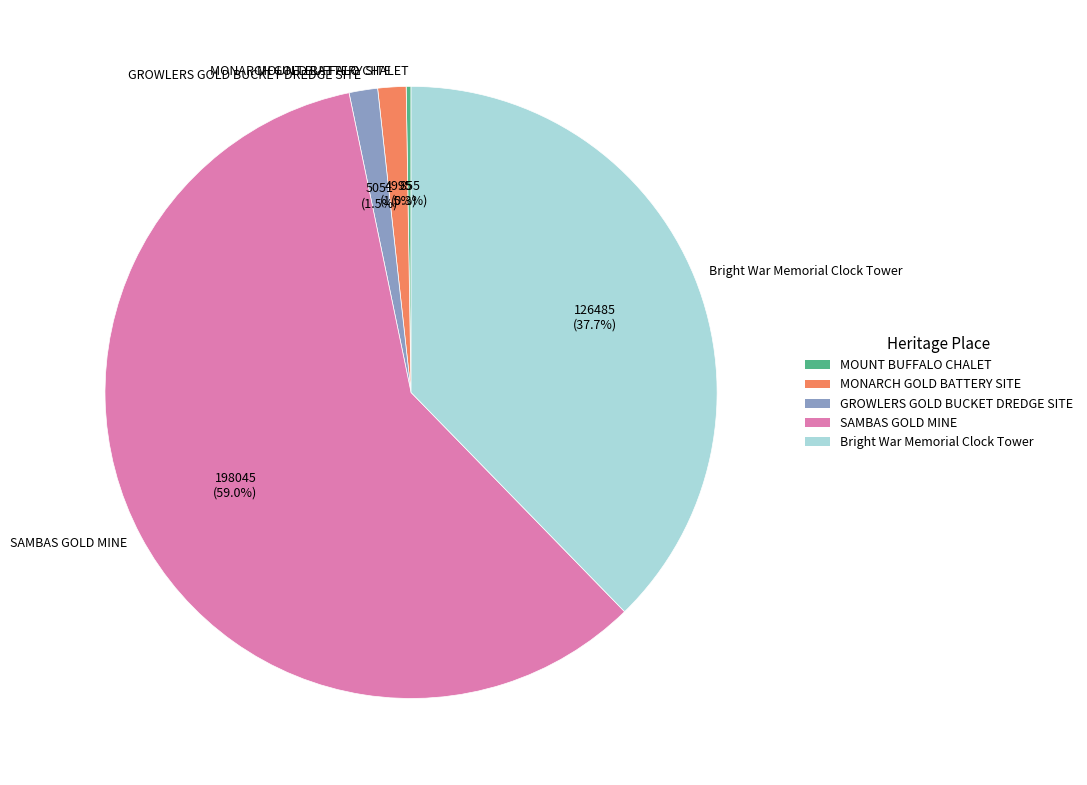

To the nearest percent, what is the average slice percentage?

20%